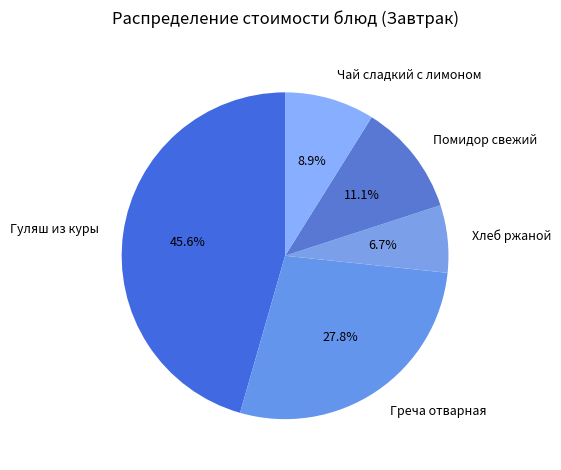

Count the number of slices in the pie.

5